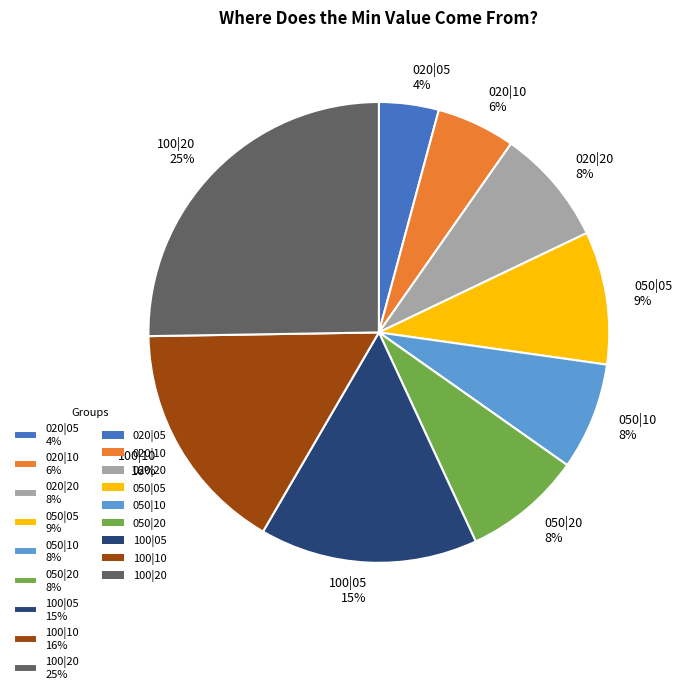

Is there any slice that represents more than half of the pie?

No